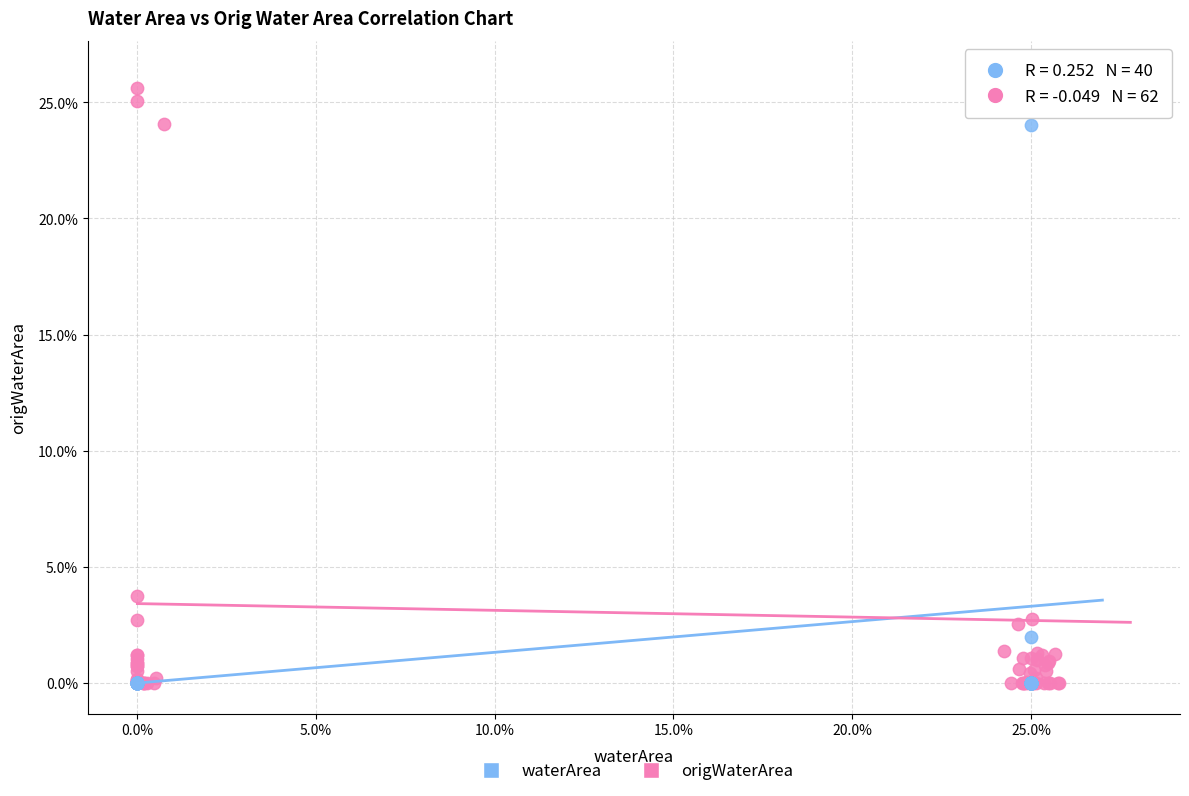

What are all the series names shown in the legend?

waterArea, origWaterArea